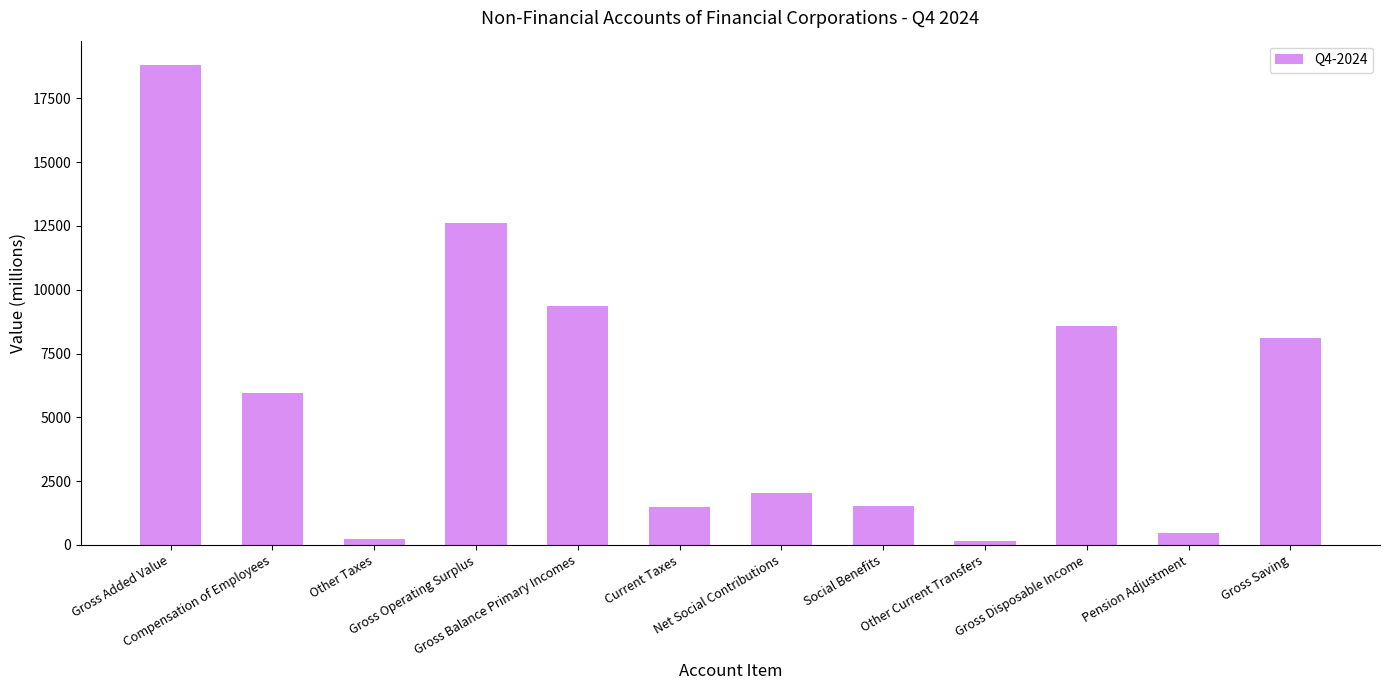

What is the maximum value shown in the chart?

18819